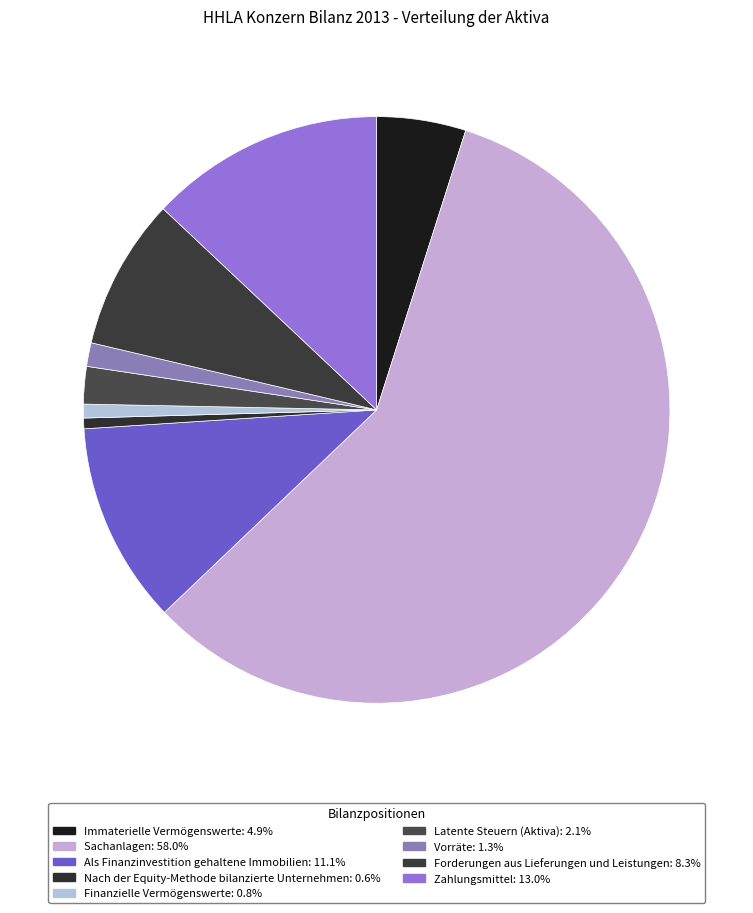

What is the smallest slice in the pie chart?

Nach der Equity-Methode bilanzierte Unternehmen